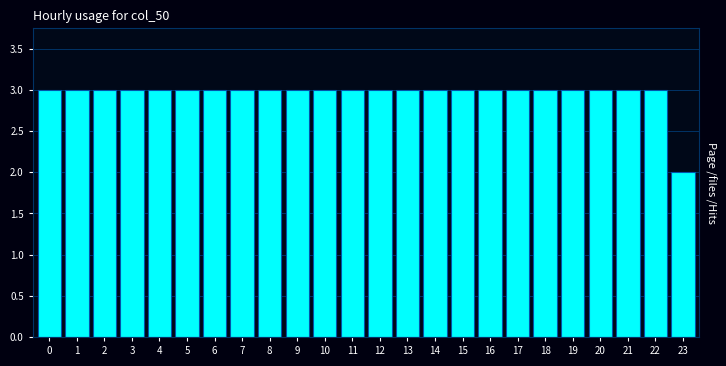

Reading left to right, list all the values displayed in this chart.

3	3	3	3	3	3	3	3	3	3	3	3	3	3	3	3	3	3	3	3	3	3	3	2